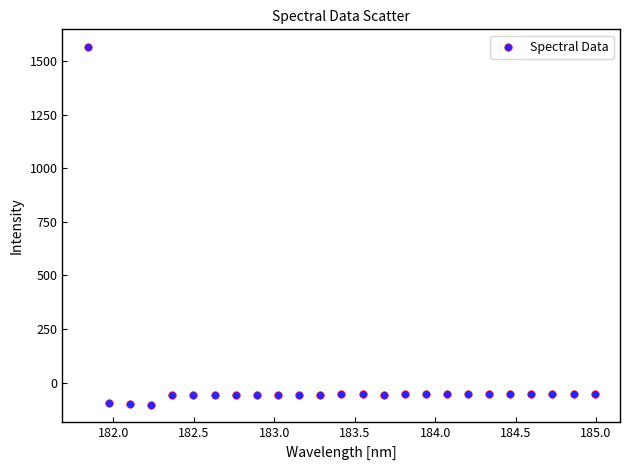

What is the range of Y values (max minus min)?

1666.8